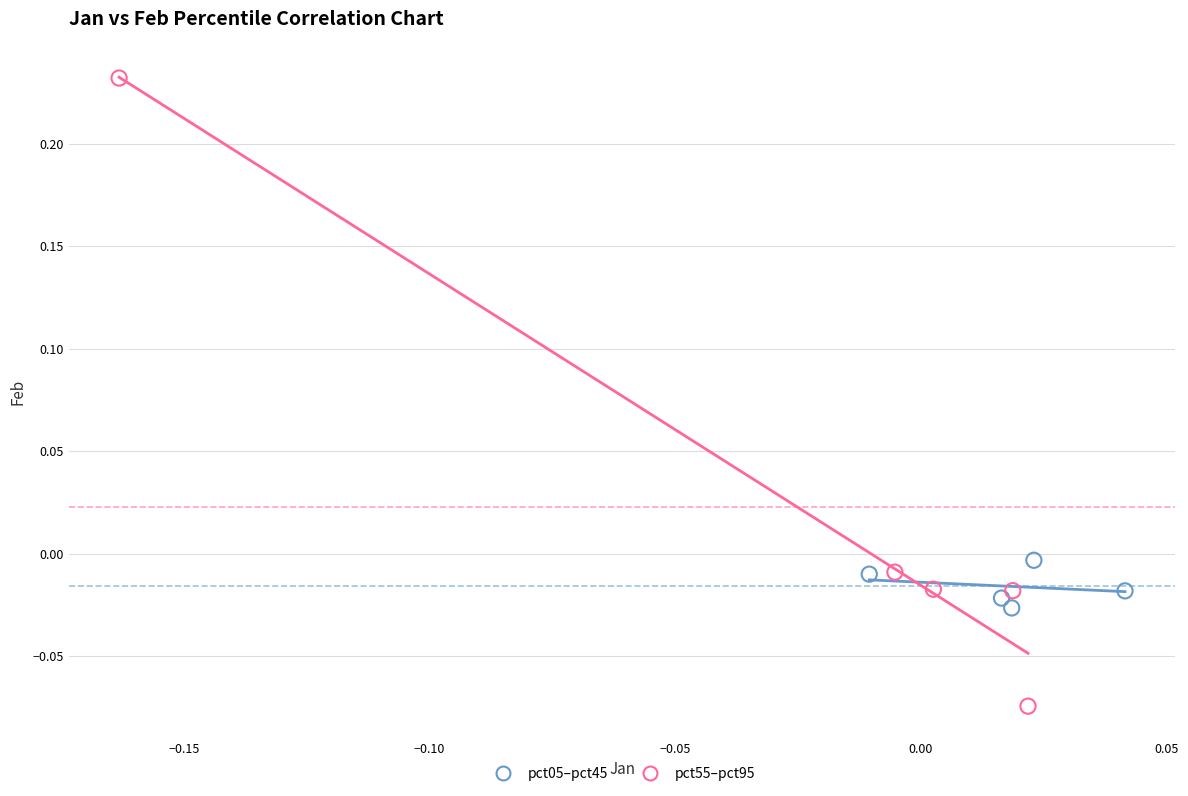

What are all the series names shown in the legend?

pct05–pct45, pct55–pct95